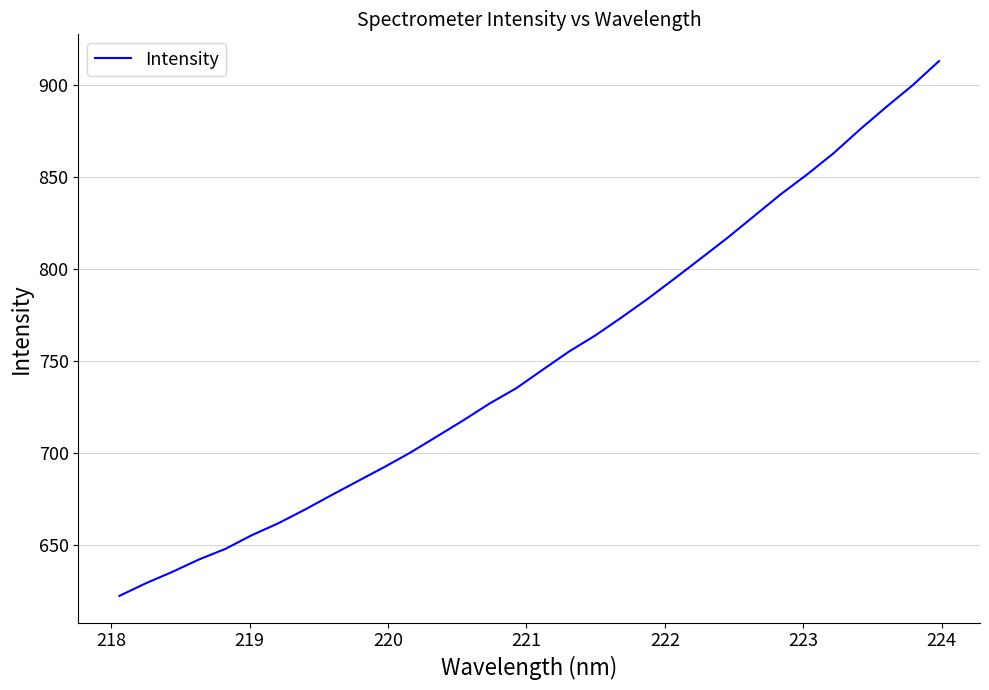

What is the difference between the maximum and minimum values?

291.1